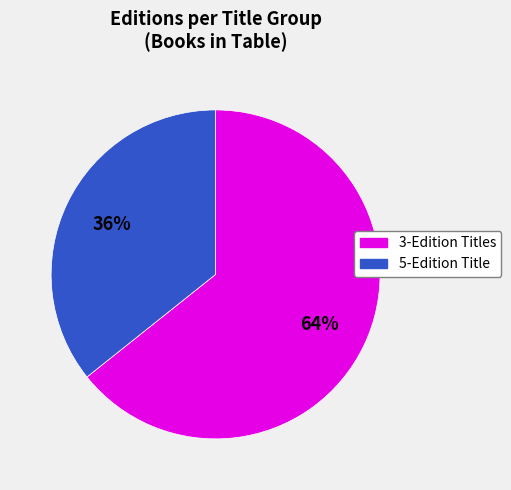

Does any single category account for the majority?

Yes